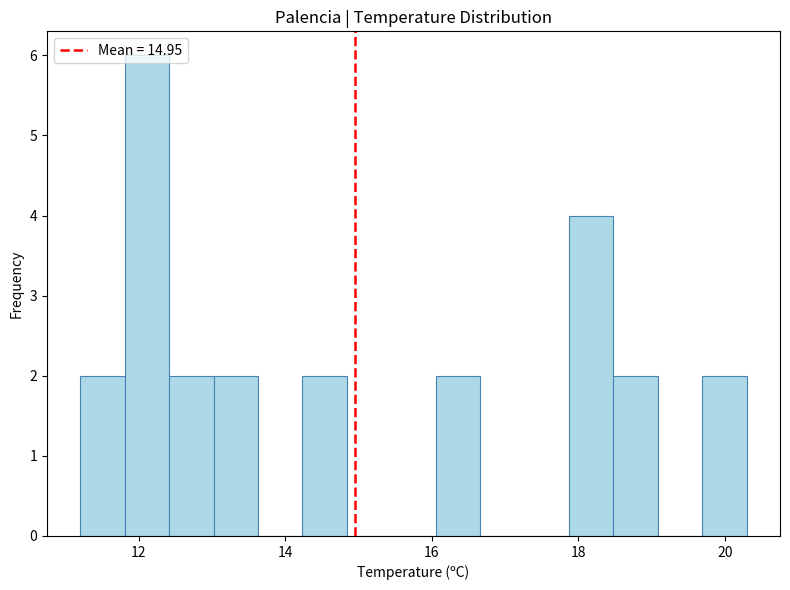

Around what value on the x-axis is the tallest bar? Give the approximate position of its centre, as read against the axis.

12.2